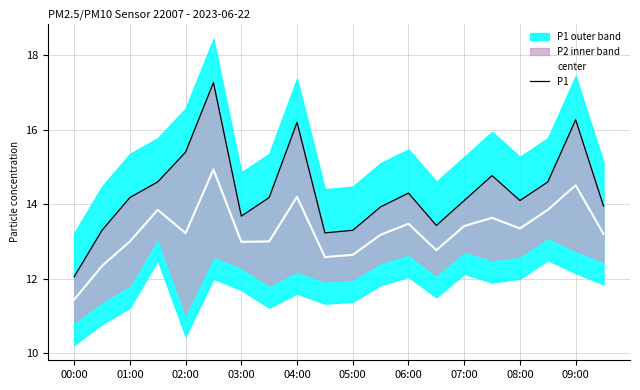

True or false: center has a value of 12.6 at 05:00.

True